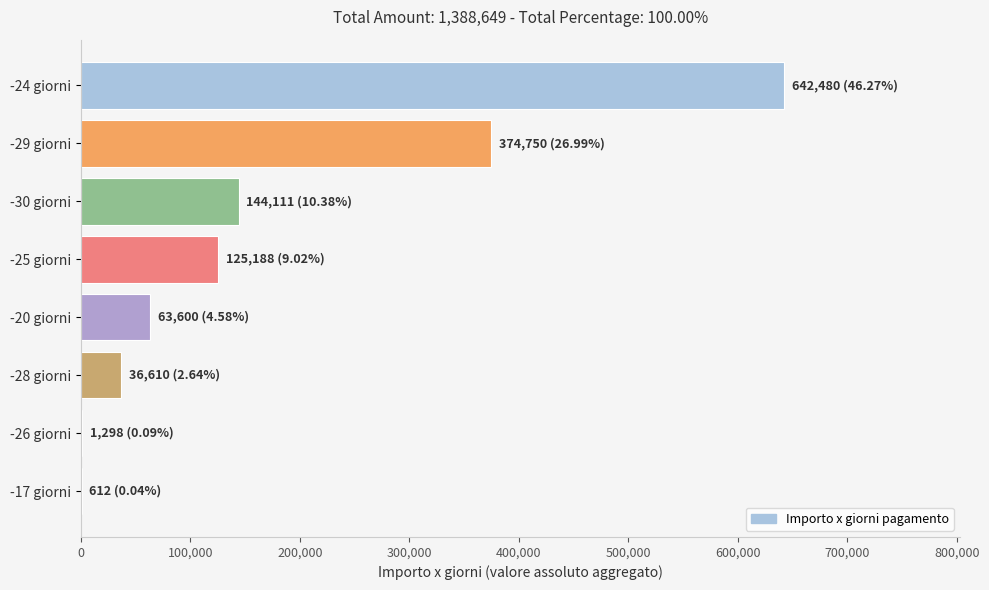

Between -25 giorni and -24 giorni, which is larger?

-24 giorni